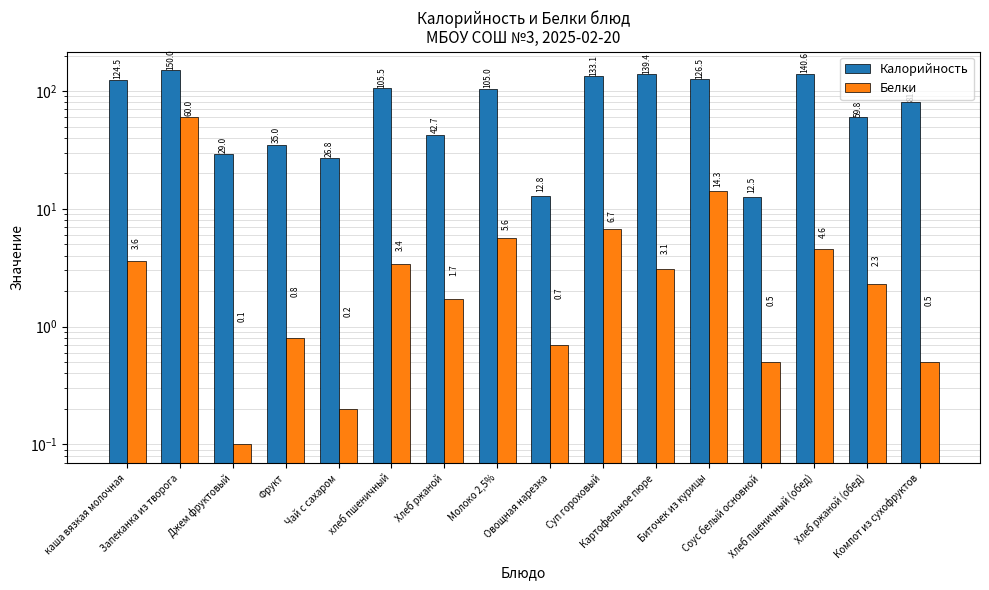

Reading right to left, transcribe all the data shown in this chart.

Калорийность: 81.0	59.8	140.6	12.5	126.5	139.4	133.1	12.8	105.0	42.7	105.5	26.8	35.0	29.0	150.0	124.5
Белки: 0.5	2.3	4.6	0.5	14.3	3.1	6.7	0.7	5.6	1.7	3.4	0.2	0.8	0.1	60.0	3.6